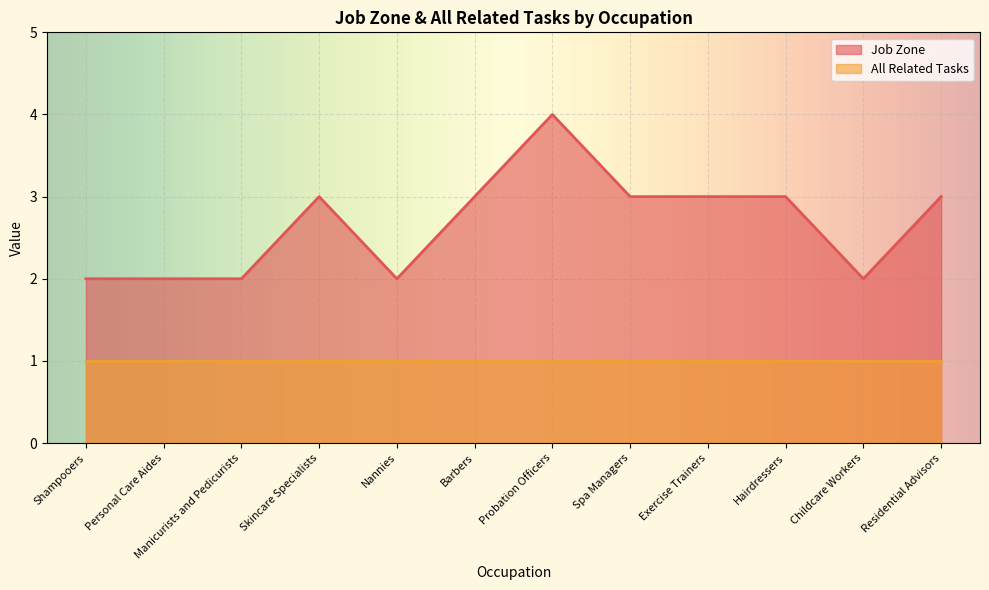

Which label corresponds to the largest value in the chart?

Probation Officers